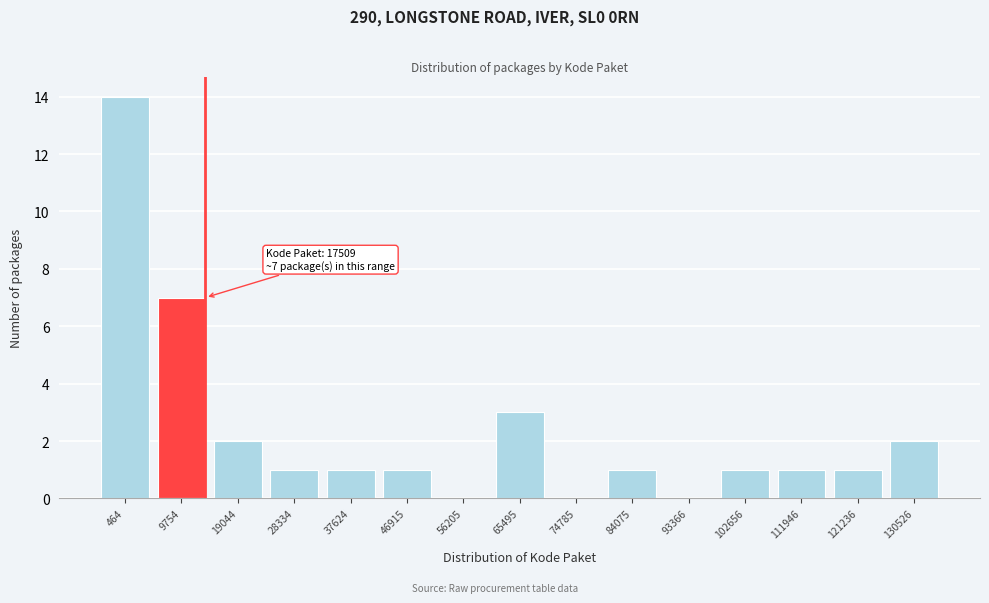

Reading right to left, transcribe all the data shown in this chart.

130526=2	121236=1	111946=1	102656=1	93366=0	84075=1	74785=0	65495=3	56205=0	46915=1	37624=1	28334=1	19044=2	9754=7	464=14